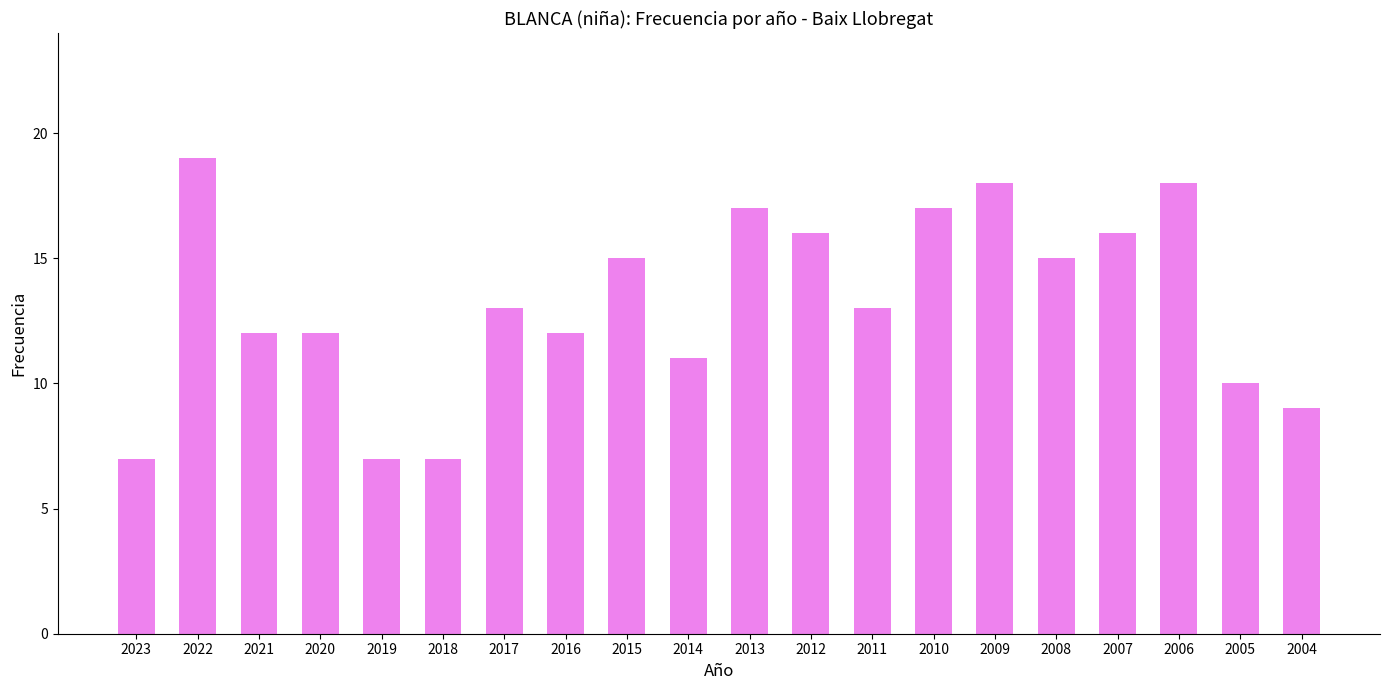

What is the ratio of the value at 2007 to the value at 2013?

0.9